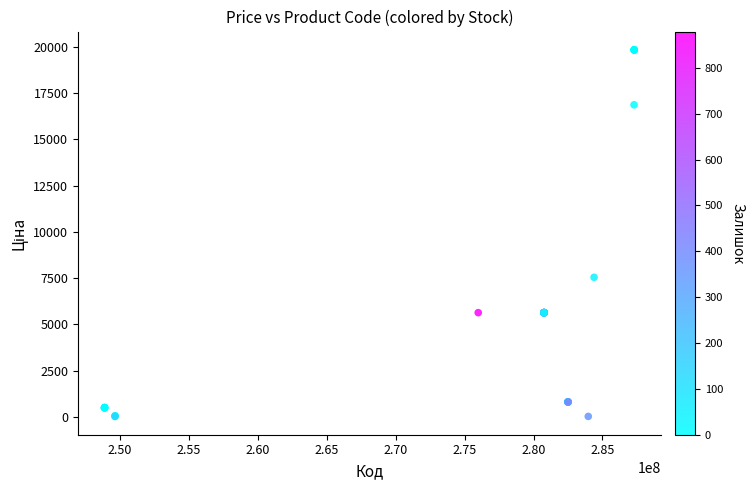

What Y value in the scatter plot is closest to 9931?

7545.9